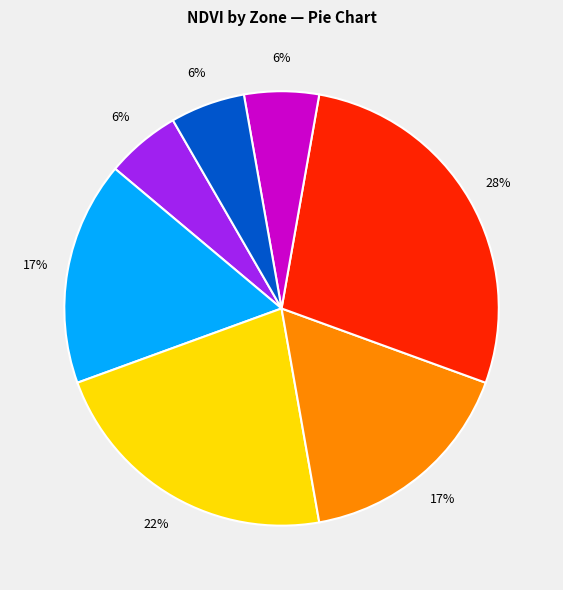

Count the number of slices in the pie.

7